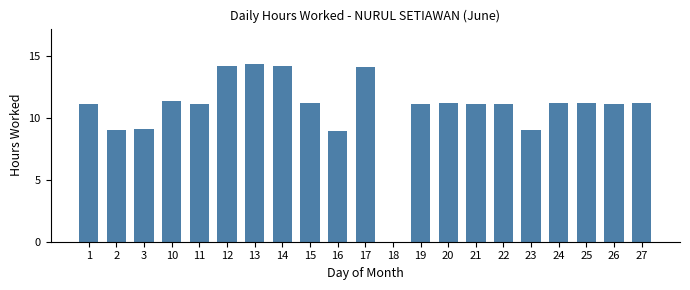

Which has a higher value, 19 or 23?

19